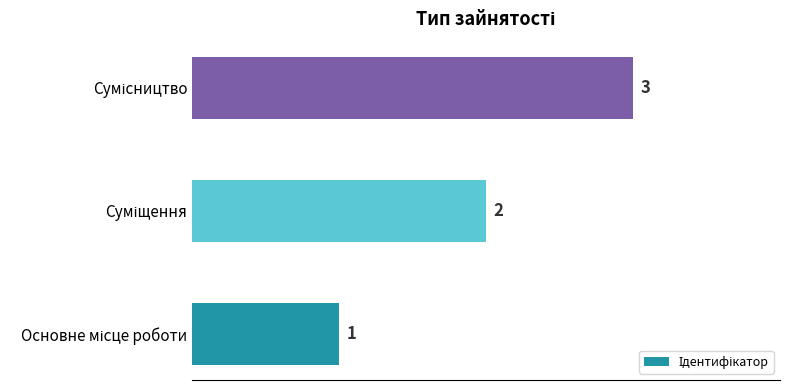

What is the maximum value shown in the chart?

3